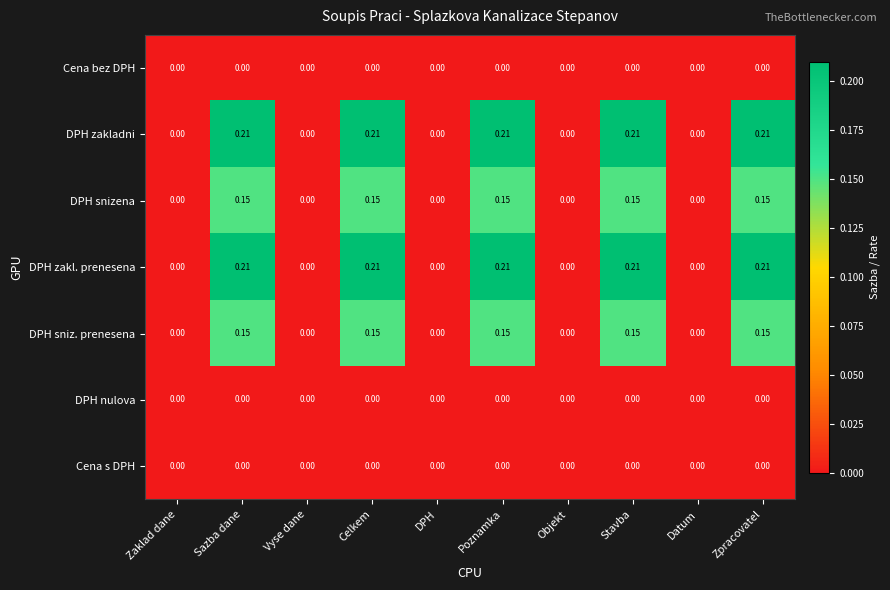

Is the value of DPH zakladni at Zpracovatel greater than the value of DPH sniz. prenesena at Datum?

Yes